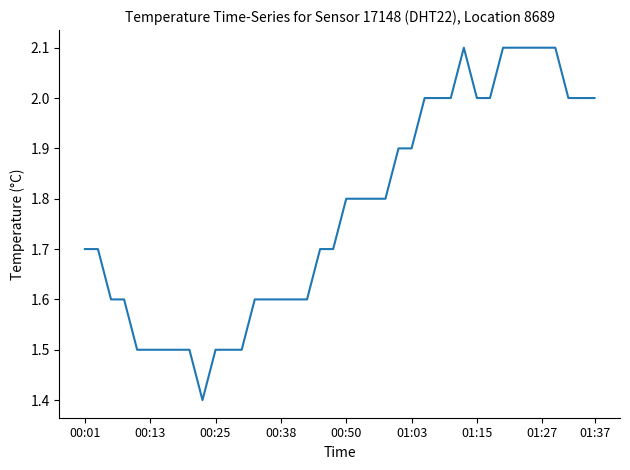

What is the smallest value displayed?

1.4